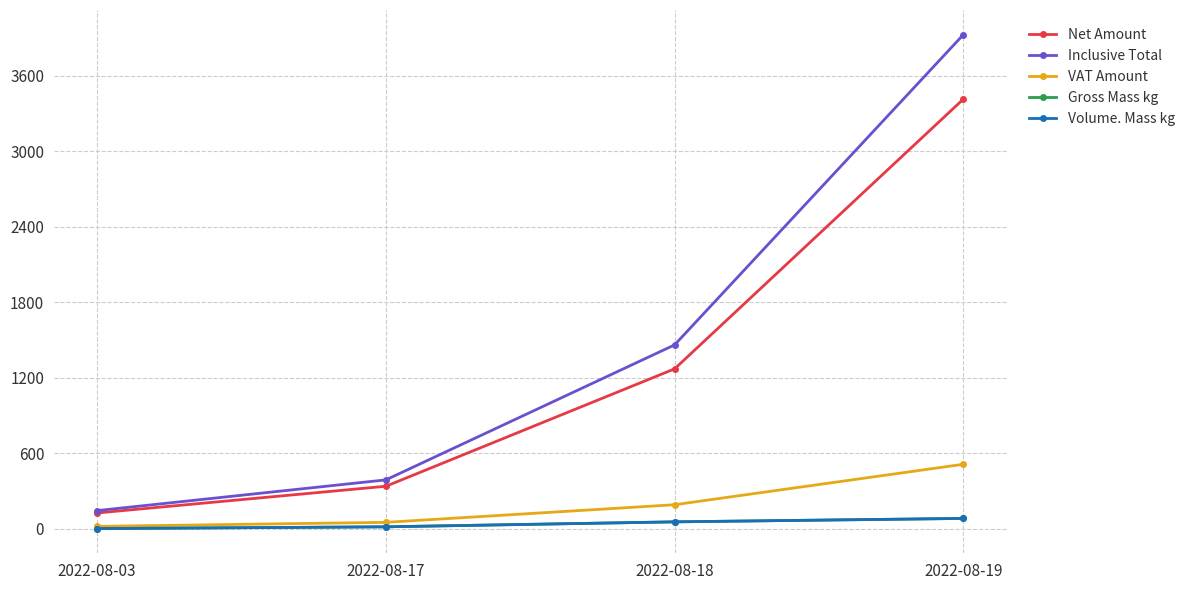

Which label corresponds to the smallest value in the chart?

2022-08-03